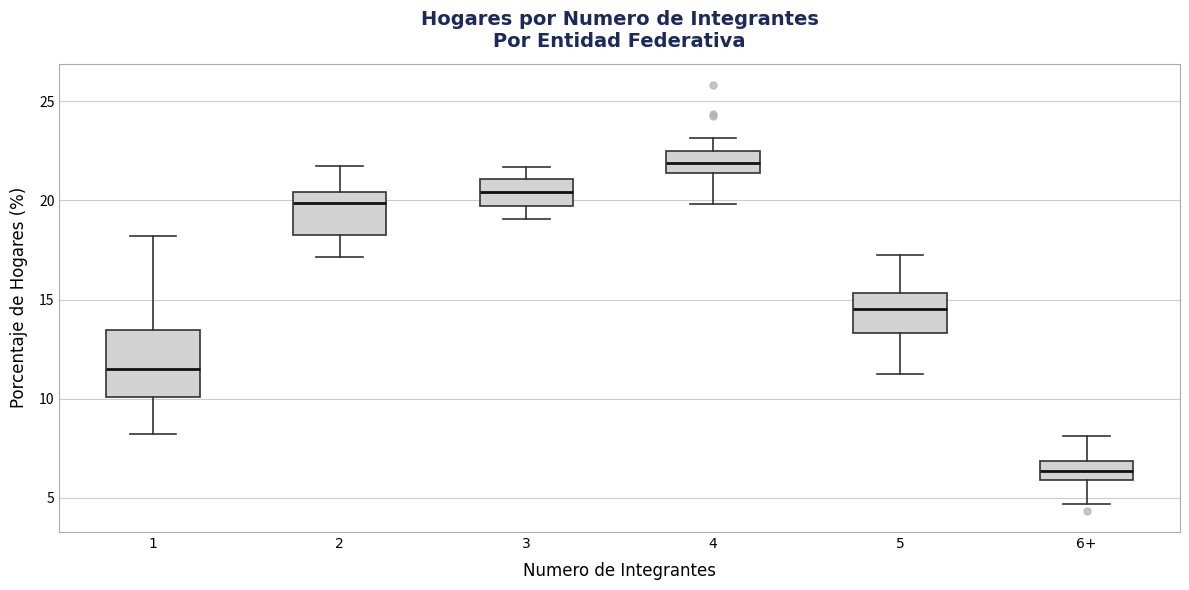

Reading left to right, transcribe this box plot: for each box, give where its median line is, the range the box spans, and where its two whiskers end, as read against the y-axis. The values are not printed on the chart, so give them approximately, as read against the axis.

1: median 11.5, box 10.0 to 13.5, whiskers 8.0 to 18.0
2: median 20.0, box 18.5 to 20.5, whiskers 17.0 to 22.0
3: median 20.5, box 19.5 to 21.0, whiskers 19.0 to 21.5
4: median 22.0, box 21.5 to 22.5, whiskers 20.0 to 23.0
5: median 14.5, box 13.5 to 15.5, whiskers 11.0 to 17.0
6+: median 6.5, box 6.0 to 7.0, whiskers 4.5 to 8.0